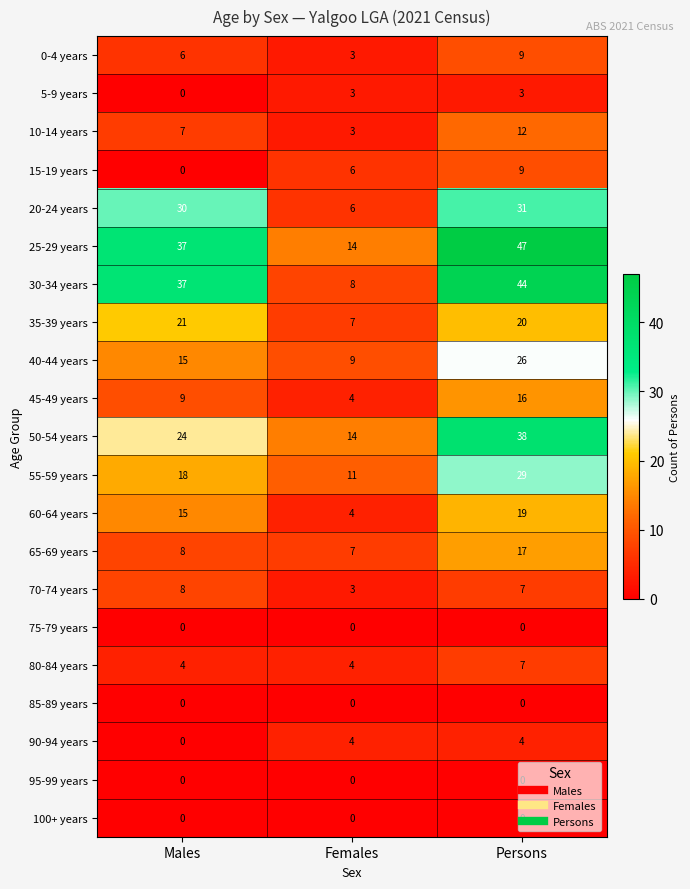

What is the greatest value displayed?

47